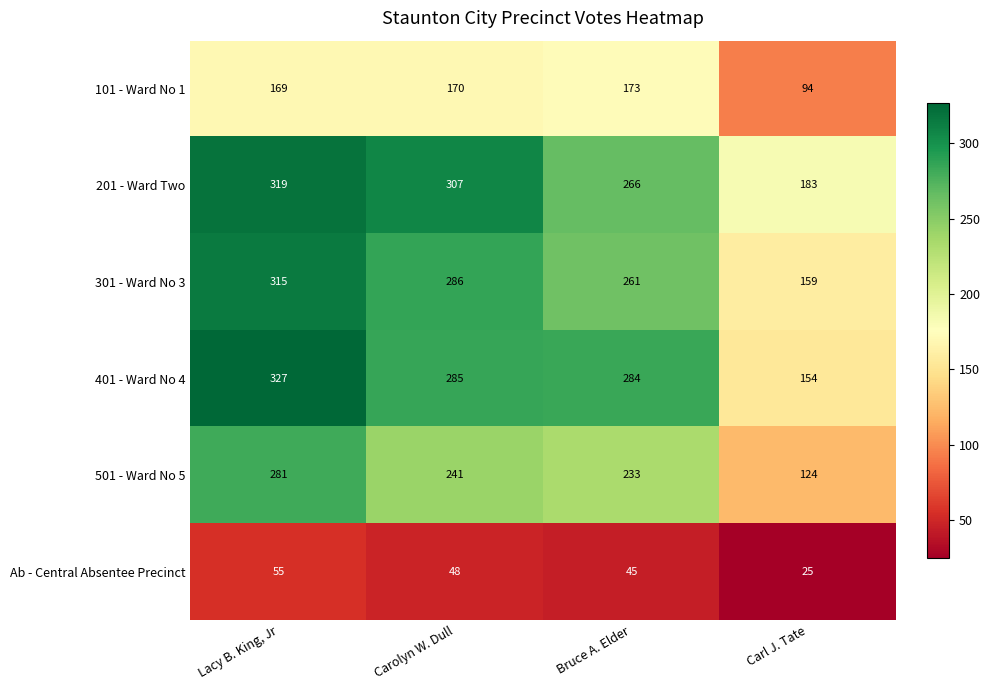

Count the number of data series in this chart.

6